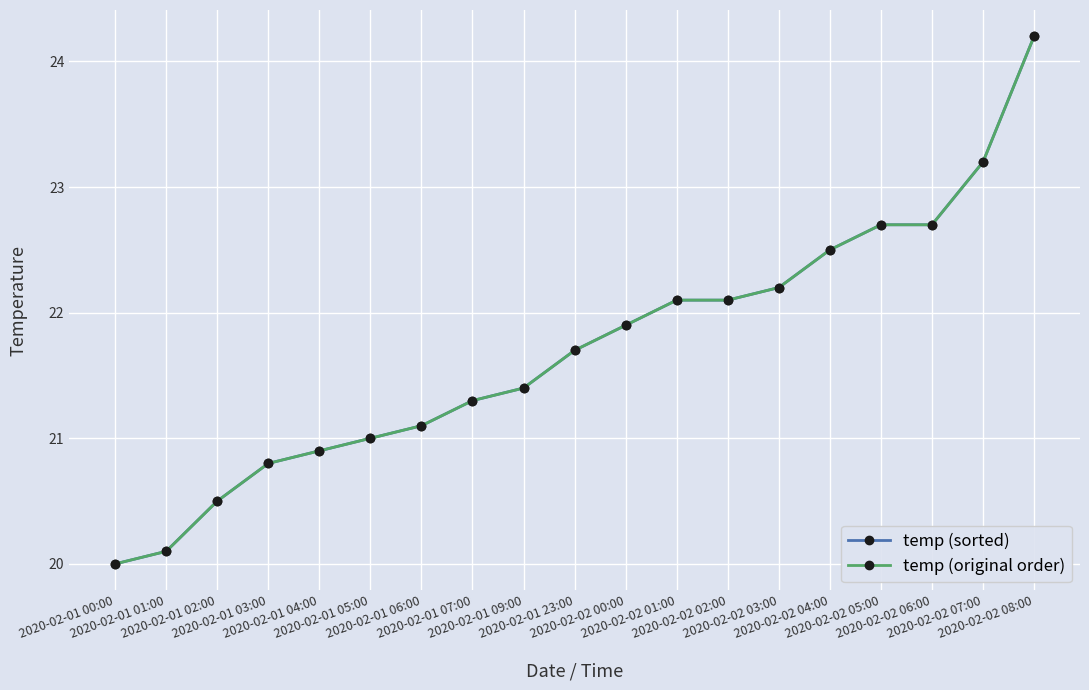

At which category does the chart reach its peak across all series?

2020-02-02 08:00